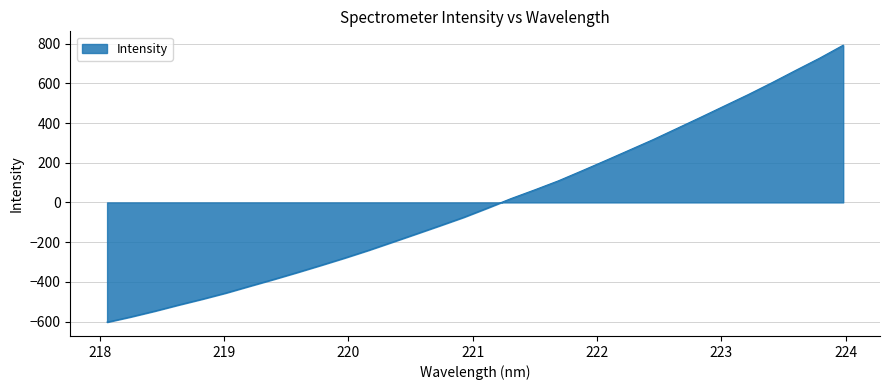

How many series are shown in this chart?

1